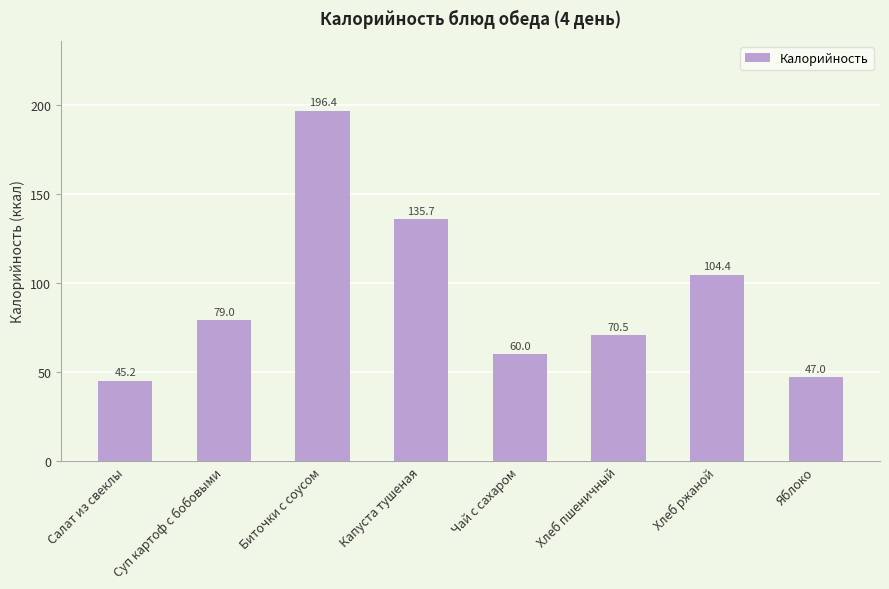

What is the change in value from Салат из свеклы to Хлеб ржаной?

+59.2